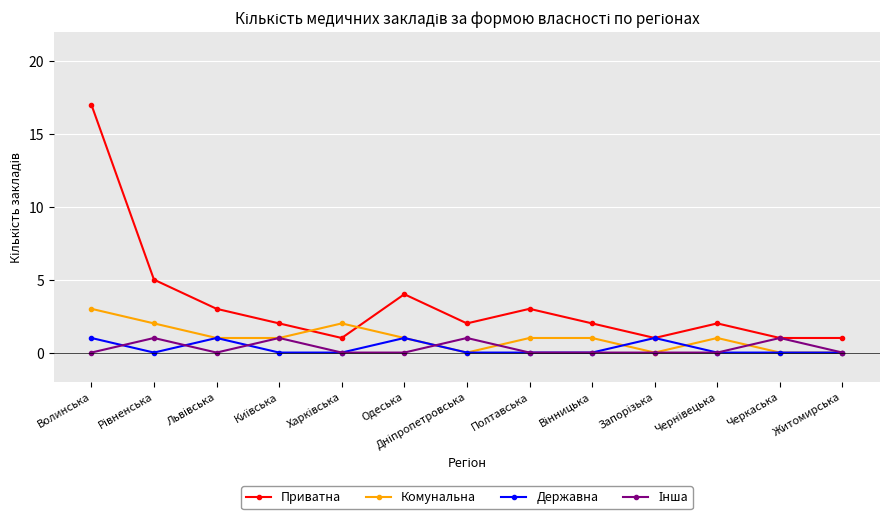

What is the total value across all series at Волинська?

21